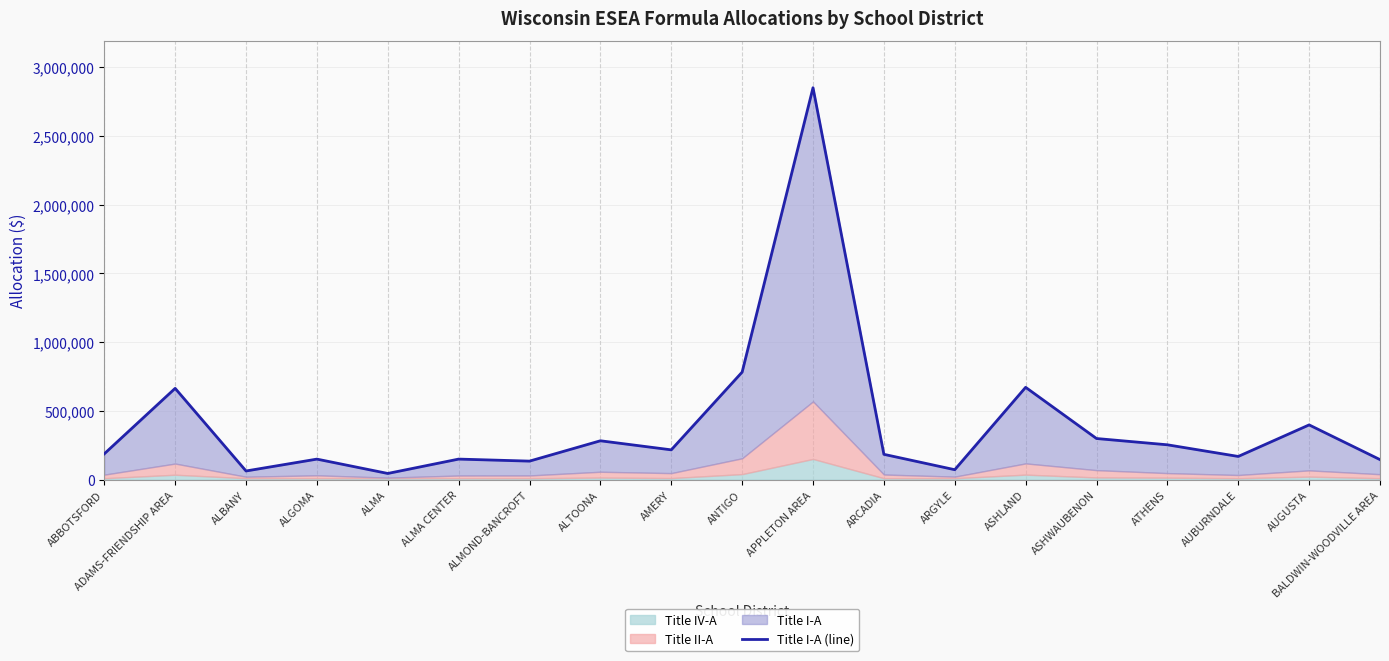

Rank the categories by value from highest to lowest.

APPLETON AREA, ANTIGO, ASHLAND, ADAMS-FRIENDSHIP AREA, AUGUSTA, ASHWAUBENON, ALTOONA, ATHENS, AMERY, ABBOTSFORD, ARCADIA, AUBURNDALE, ALMA CENTER, ALGOMA, BALDWIN-WOODVILLE AREA, ALMOND-BANCROFT, ARGYLE, ALBANY, ALMA